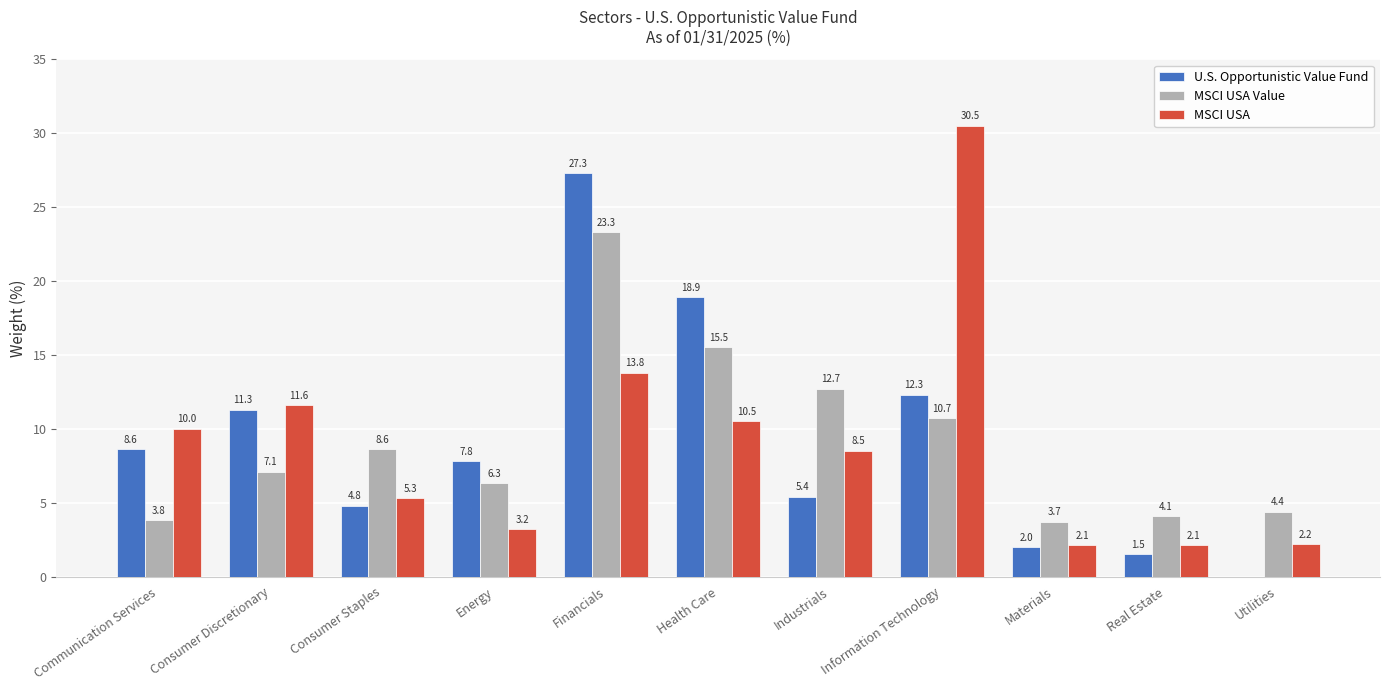

What are all the series names shown in the legend?

U.S. Opportunistic Value Fund, MSCI USA Value, MSCI USA